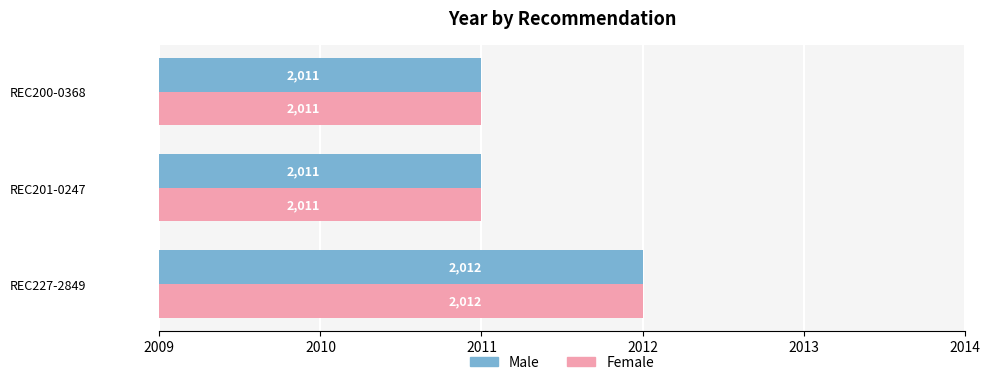

How many Female values are between 2011 and 2012?

3